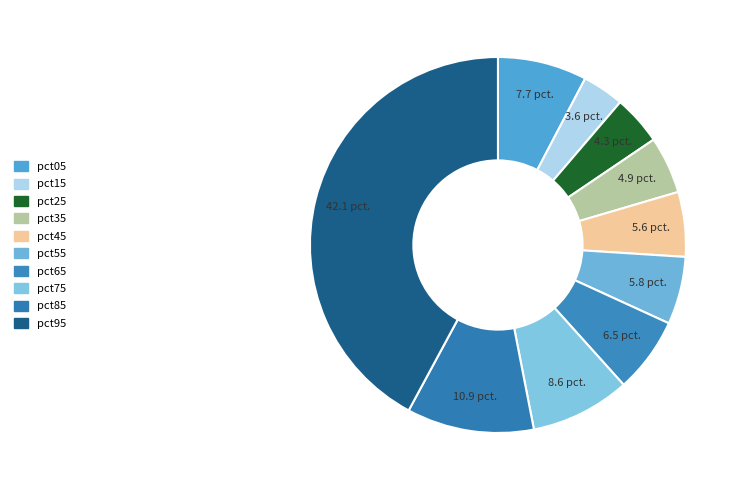

True or false: pct35 accounts for 19% of the total.

False